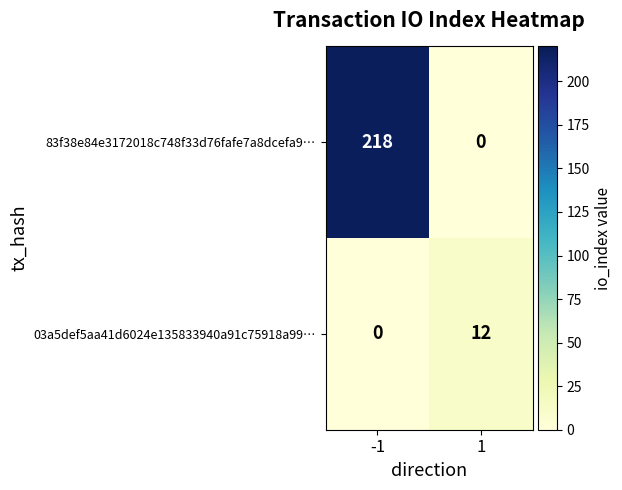

True or false: 83f38e84e3172018c748f33d76fafe7a8dcefa9… has a value of 218 at -1.

True